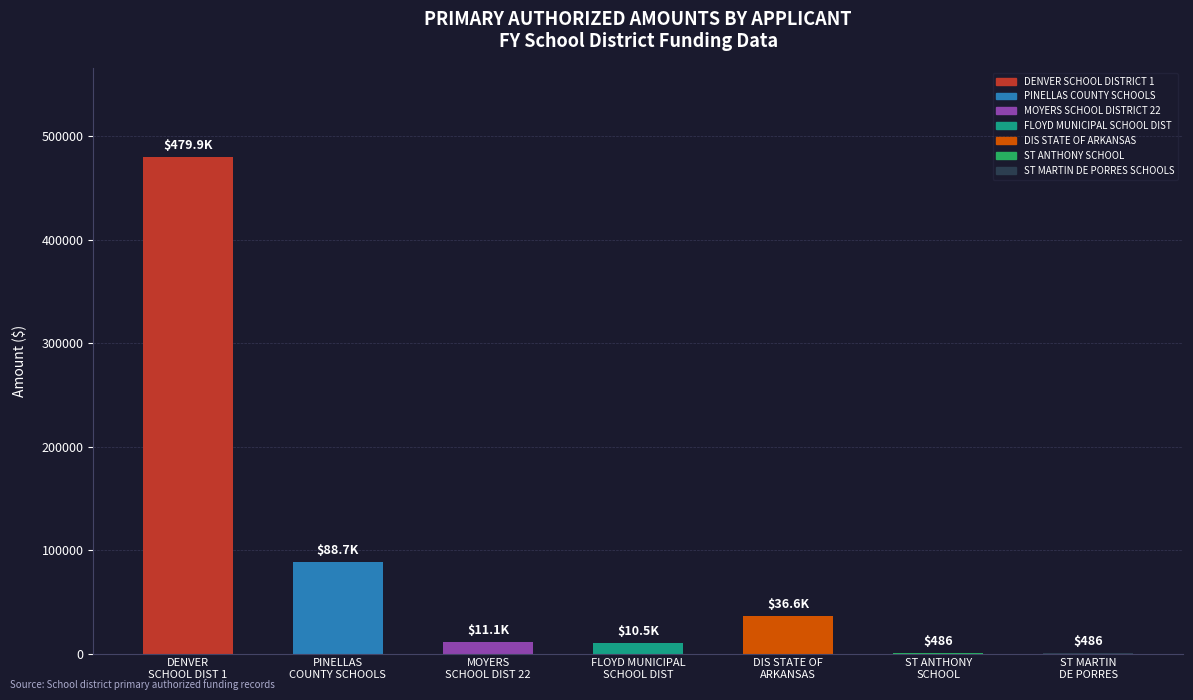

What is the greatest value displayed?

479872.1